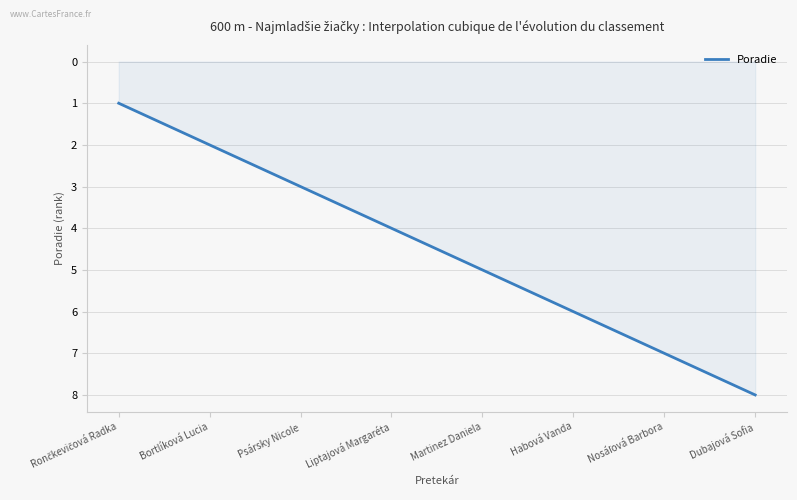

What is the maximum value shown in the chart?

8.0